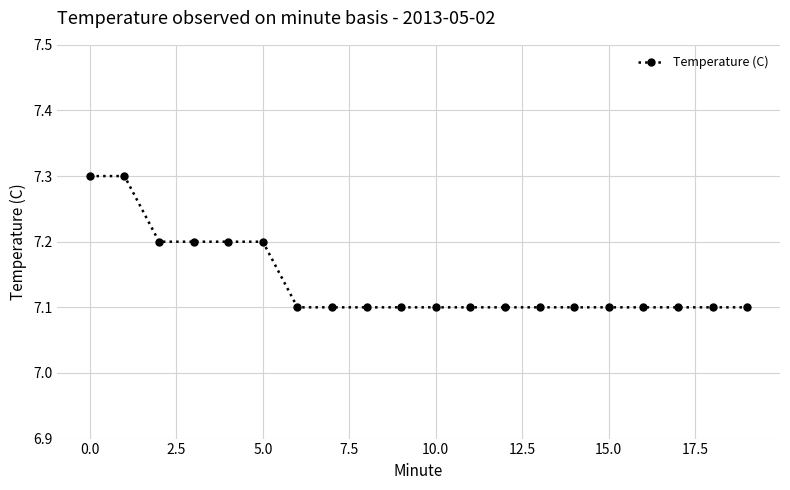

Count the values in the range 7 to 8.

20